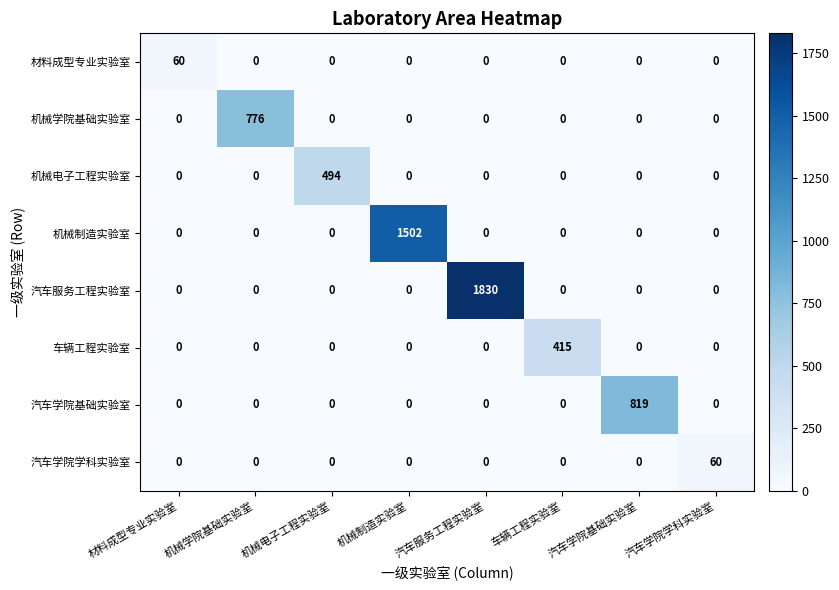

What is the maximum value for 机械学院基础实验室?

776